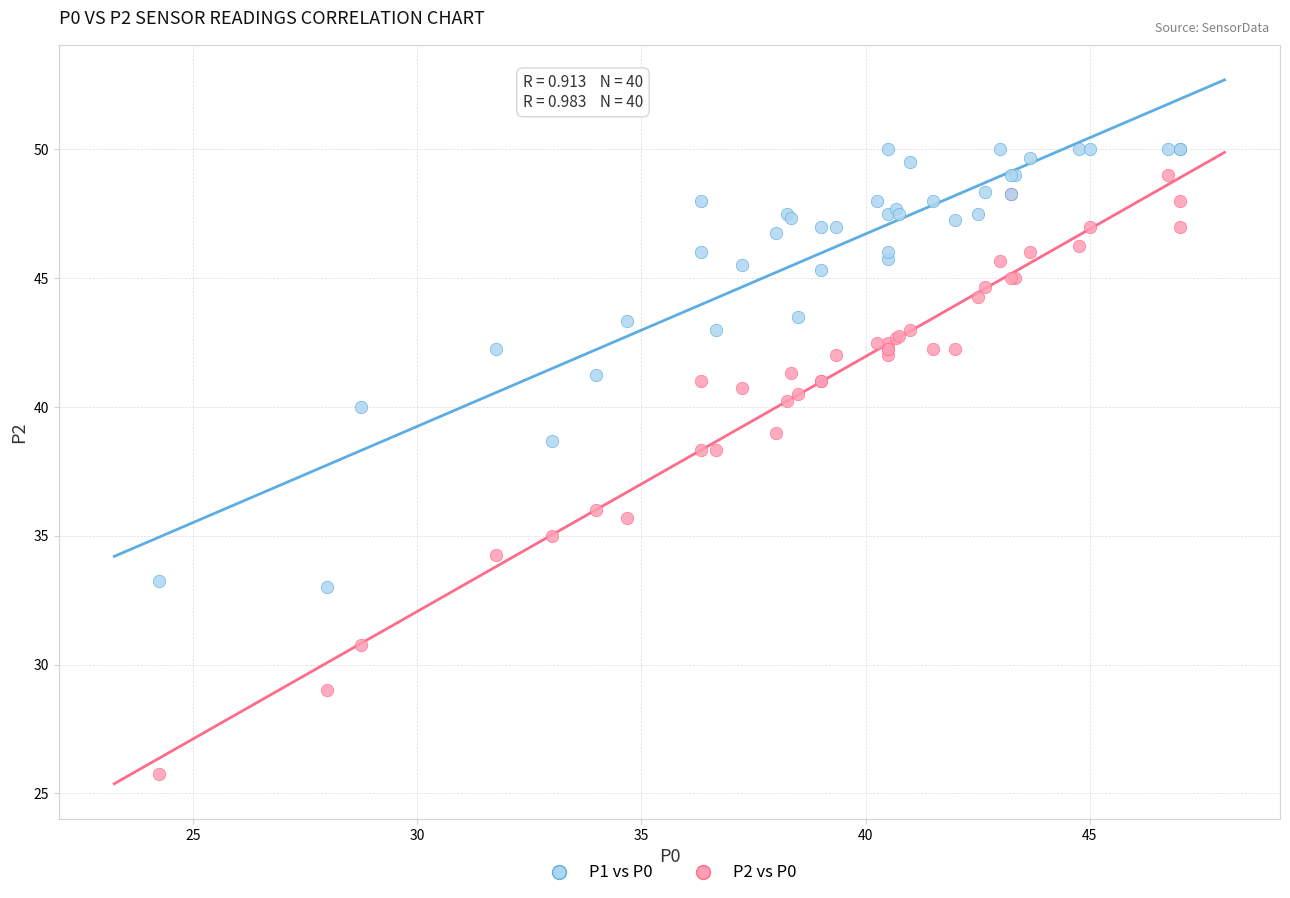

What are all the series names shown in the legend?

P1 vs P0, P2 vs P0